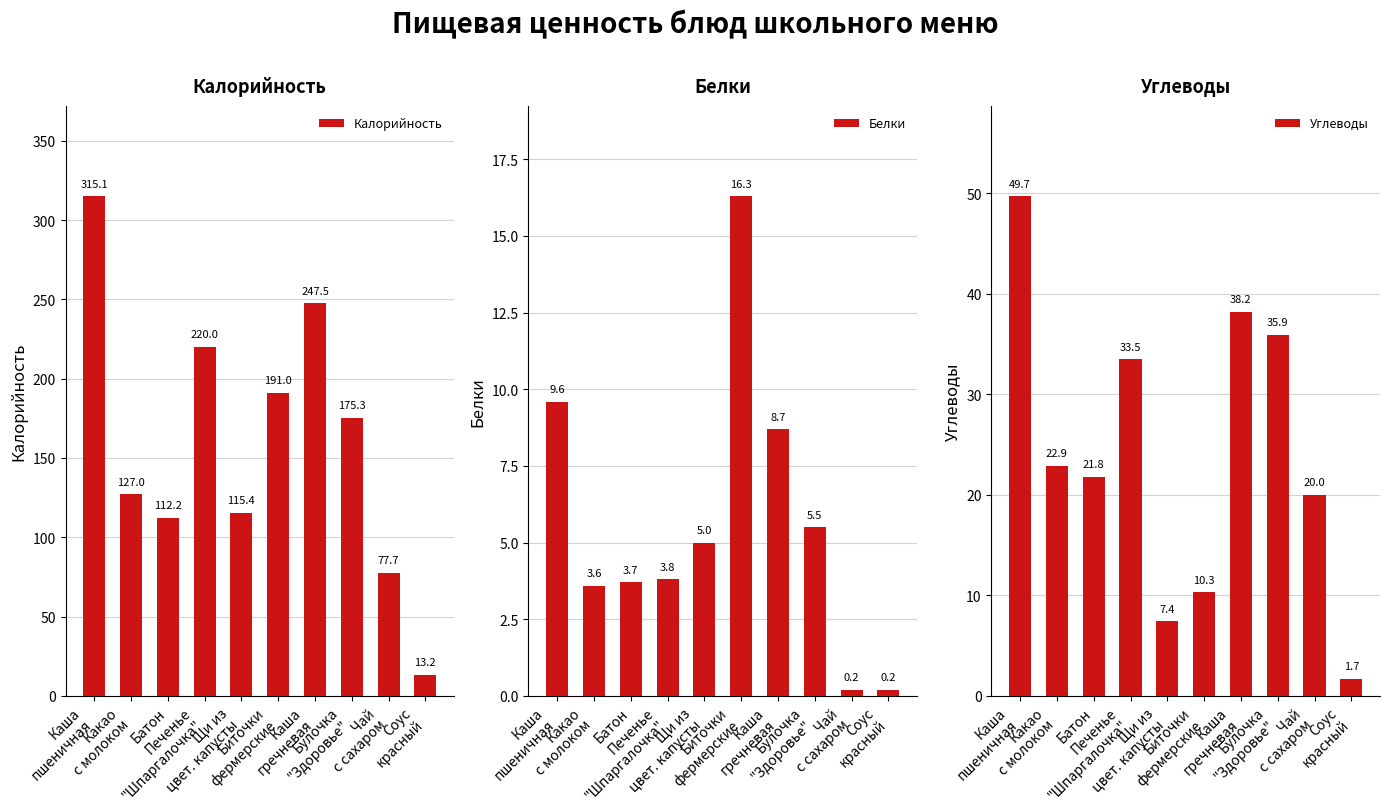

Reading right to left, list all the values displayed in this chart.

Калорийность: Соус
красный=13.2	Чай
с сахаром=77.7	Булочка
"Здоровье"=175.3	Каша
гречневая=247.5	Биточки
фермерские=191.0	Щи из
цвет. капусты=115.4	Печенье
"Шпаргалочка"=220.0	Батон=112.2	Какао
с молоком=127.0	Каша
пшеничная=315.1
Белки: Соус
красный=0.2	Чай
с сахаром=0.2	Булочка
"Здоровье"=5.5	Каша
гречневая=8.7	Биточки
фермерские=16.3	Щи из
цвет. капусты=5.0	Печенье
"Шпаргалочка"=3.8	Батон=3.7	Какао
с молоком=3.6	Каша
пшеничная=9.6
Углеводы: Соус
красный=1.7	Чай
с сахаром=20.0	Булочка
"Здоровье"=35.9	Каша
гречневая=38.2	Биточки
фермерские=10.3	Щи из
цвет. капусты=7.4	Печенье
"Шпаргалочка"=33.5	Батон=21.8	Какао
с молоком=22.9	Каша
пшеничная=49.7